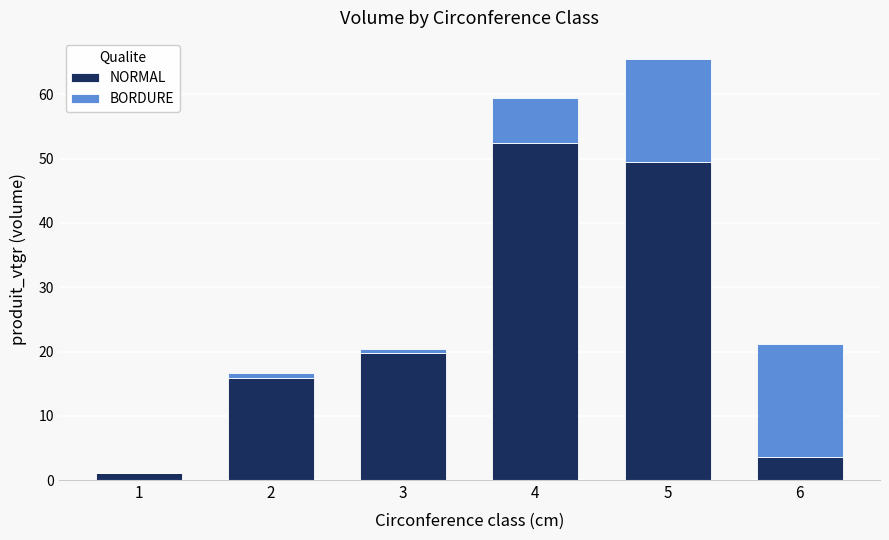

The value of NORMAL at 5 is 49.6. True or false?

True